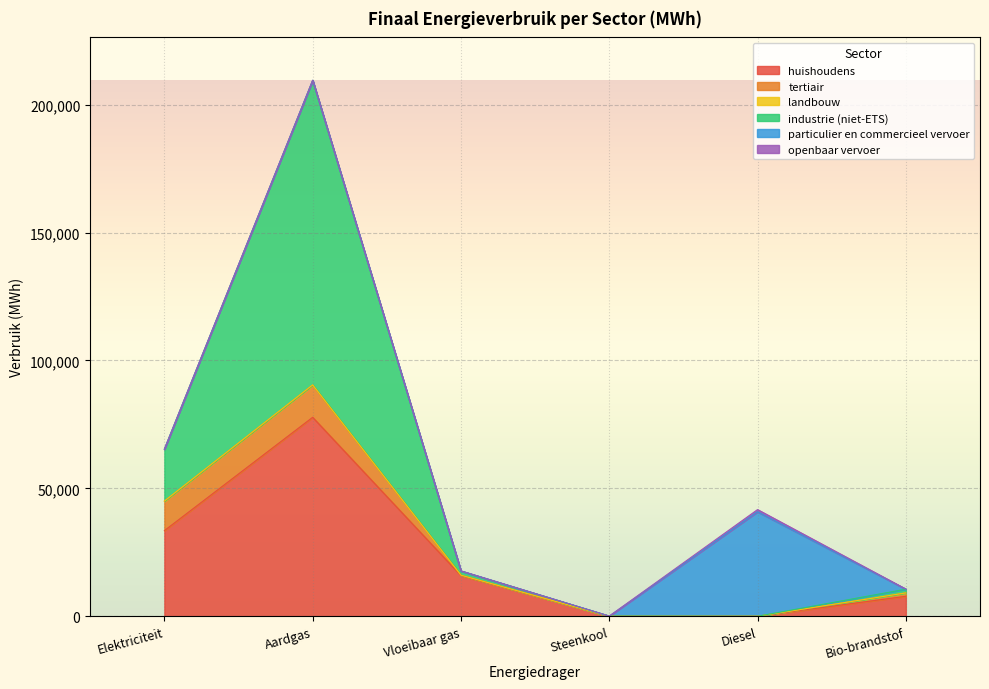

Count the number of data series in this chart.

6